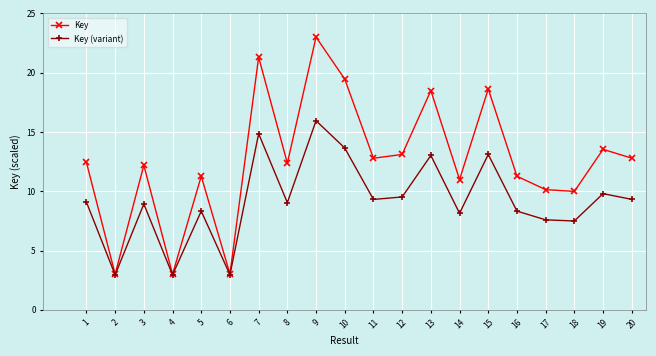

At 18, list the series in order from largest to smallest.

Key, Key (variant)